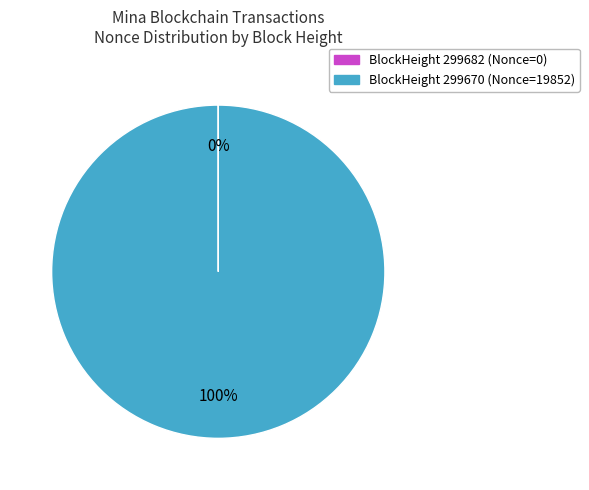

To the nearest percent, what is the difference between the largest and smallest slice percentages?

100%